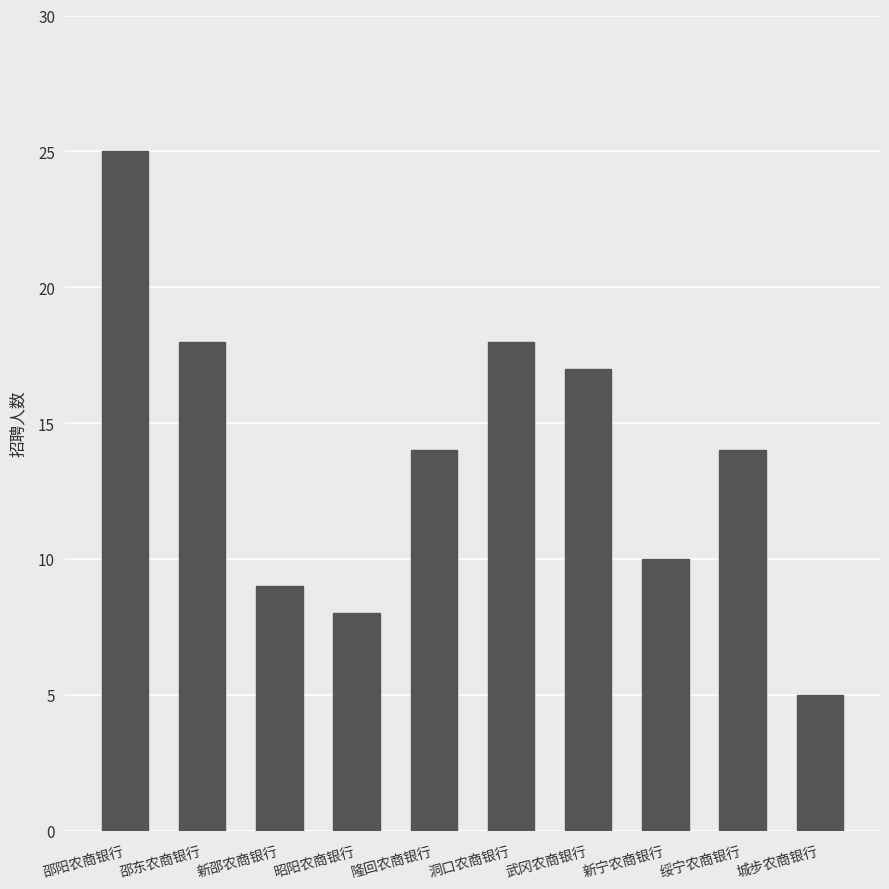

True or false: the data shows 6 at 邵东农商银行.

False